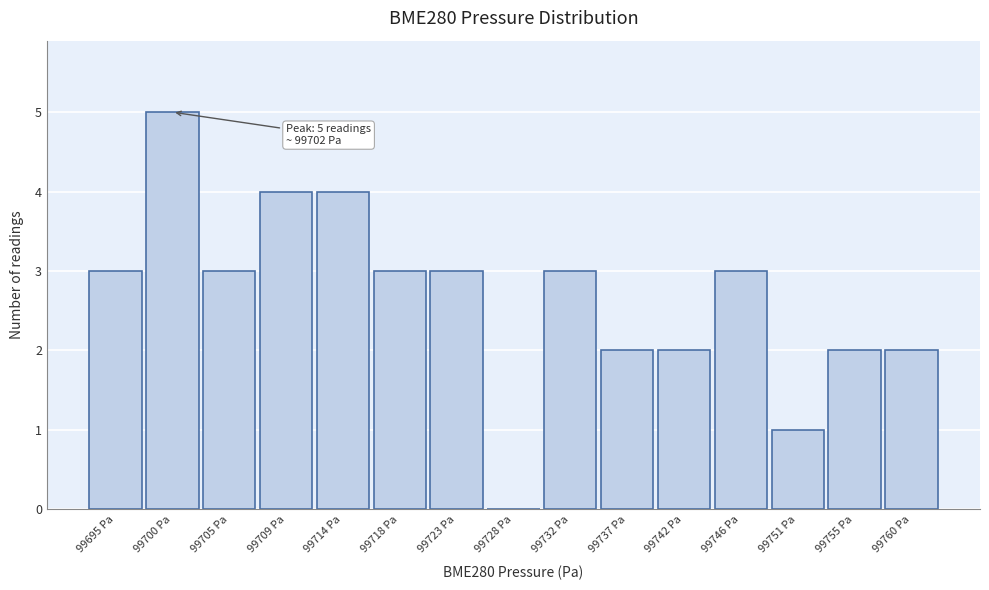

Reading right to left, extract all data points from this chart.

99760 Pa=2	99755 Pa=2	99751 Pa=1	99746 Pa=3	99742 Pa=2	99737 Pa=2	99732 Pa=3	99728 Pa=0	99723 Pa=3	99718 Pa=3	99714 Pa=4	99709 Pa=4	99705 Pa=3	99700 Pa=5	99695 Pa=3